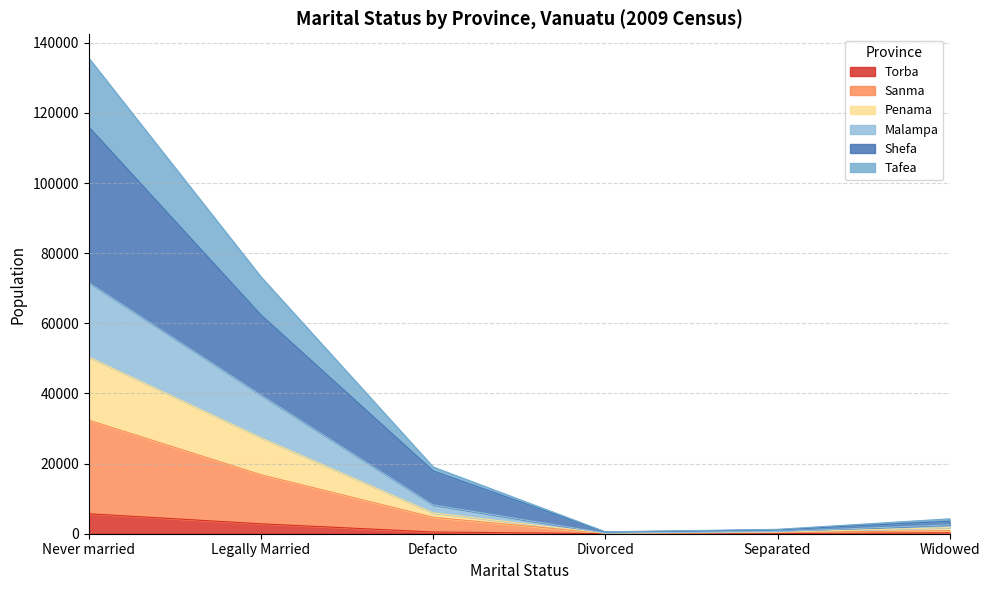

The value of Torba at Never married is 5691. True or false?

True